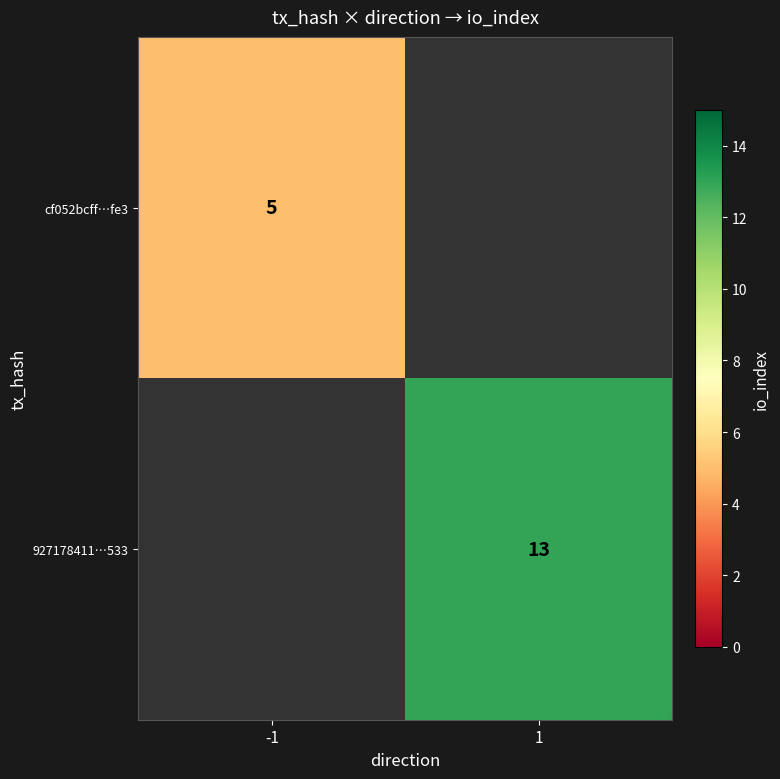

The 927178411…533 series shows 13 at 1. True or false?

True